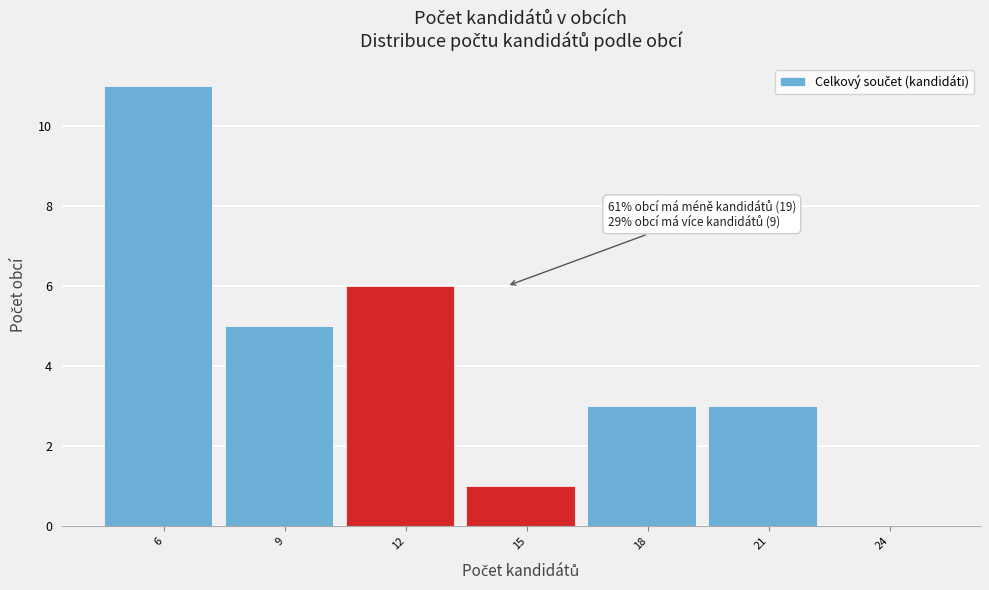

Reading left to right, what are all the values shown in this chart?

6=11	9=5	12=6	15=1	18=3	21=3	24=0